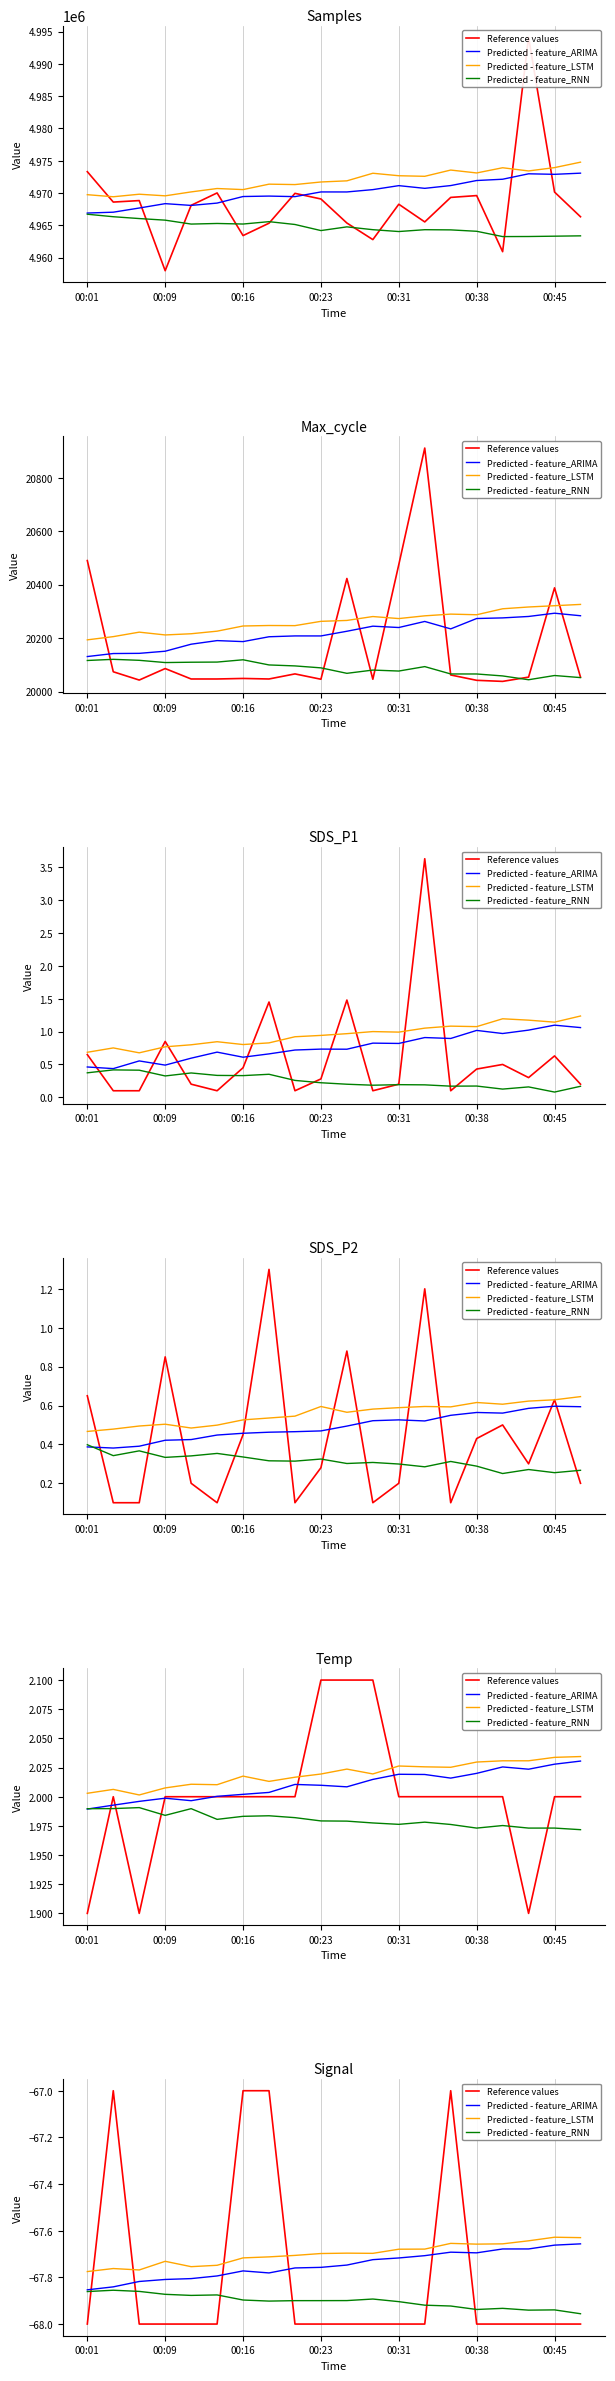

How many lines are shown in the chart?

4